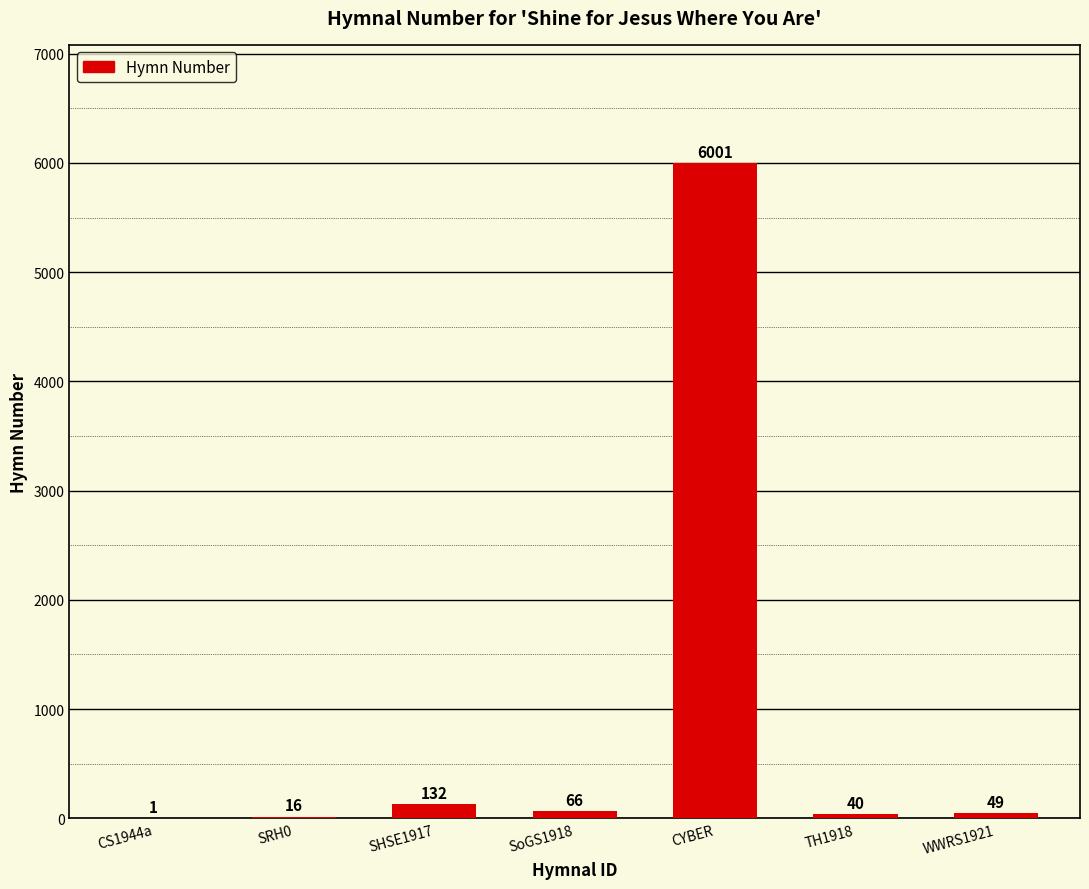

What is the average value?

901